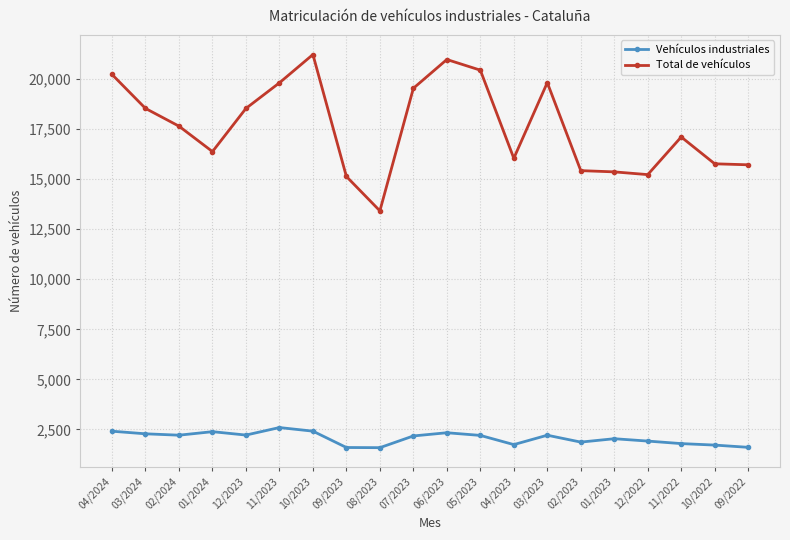

What are all the series names shown in the legend?

Vehículos industriales, Total de vehículos